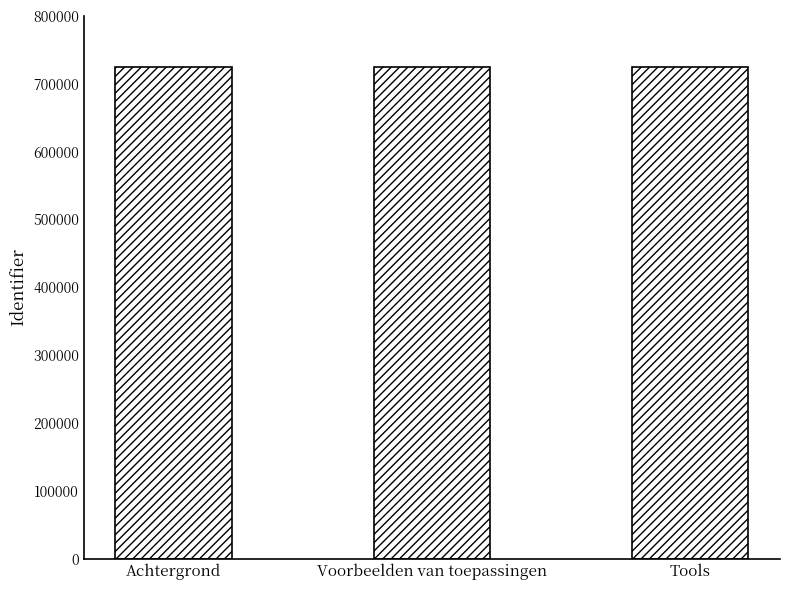

What is the difference between the maximum and minimum values?

105